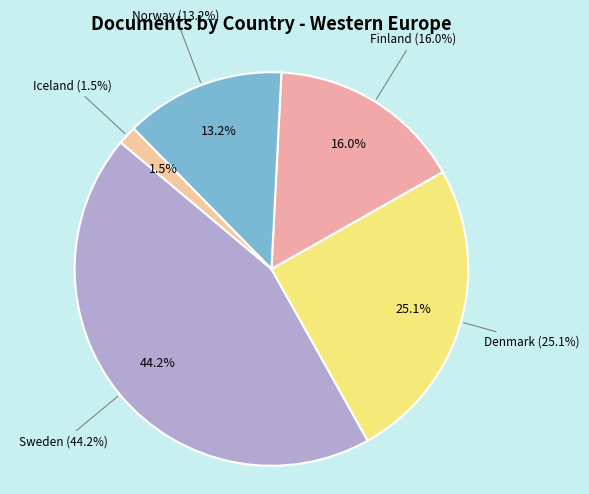

How much of the chart is everything except Finland?

84.0%